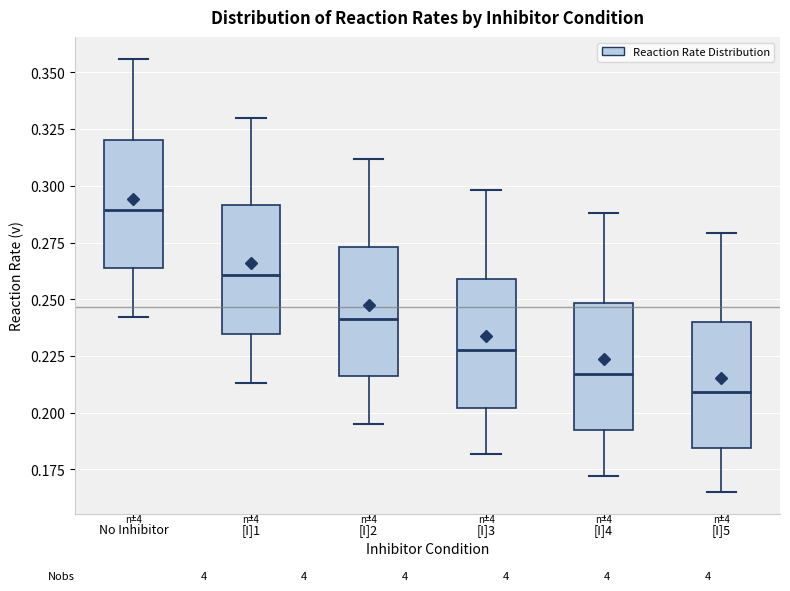

Where is the lower edge of the box for [I]1 on the y-axis? The values are not printed on the chart, so give them approximately, as read against the axis.

0.235